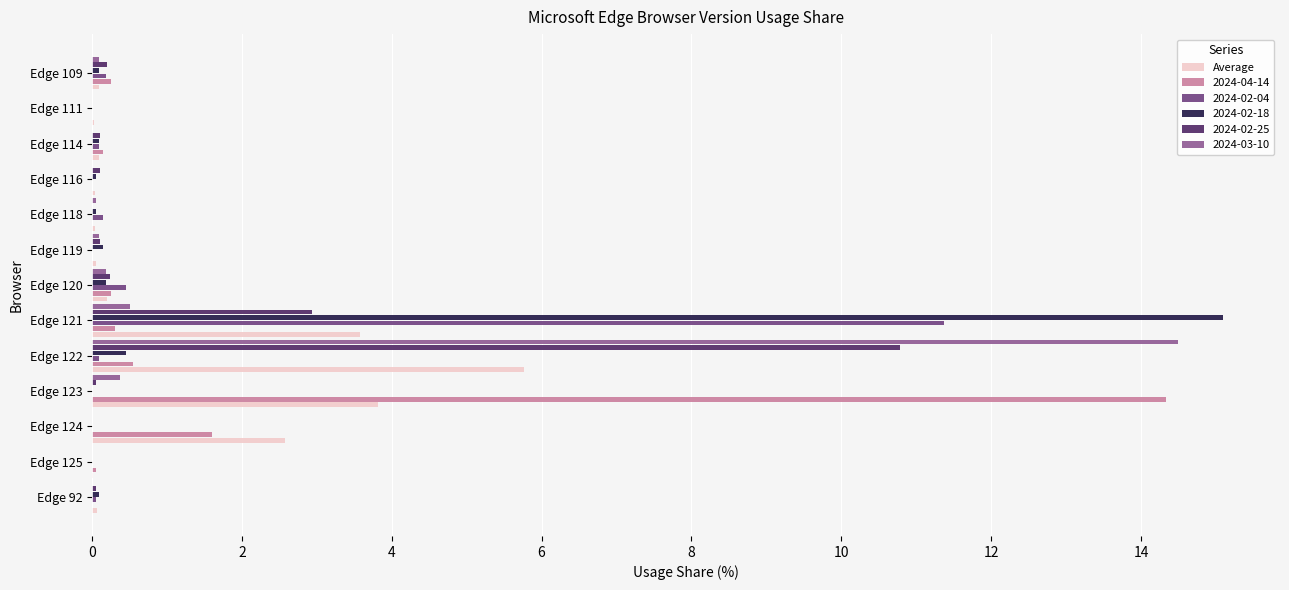

The value of 2024-04-14 at Edge 116 is 0.0. True or false?

True